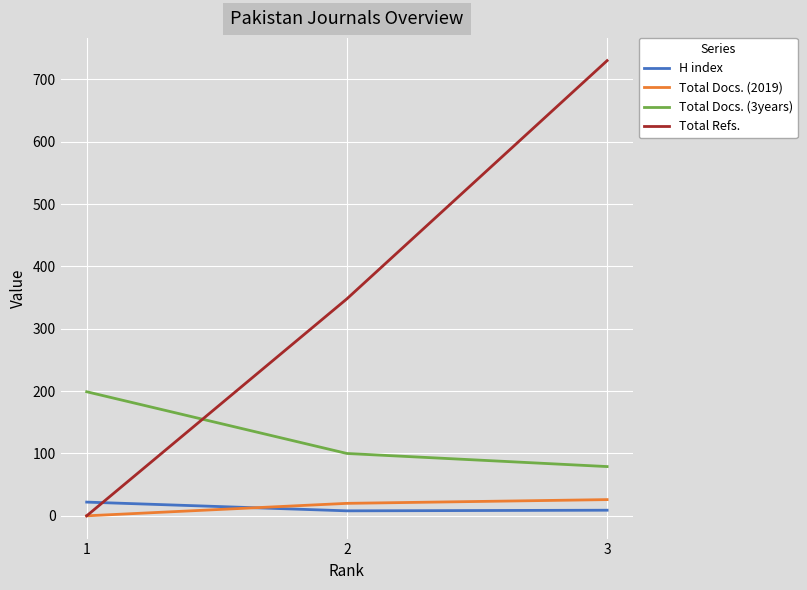

True or false: H index has a value of 8 at 2.

True